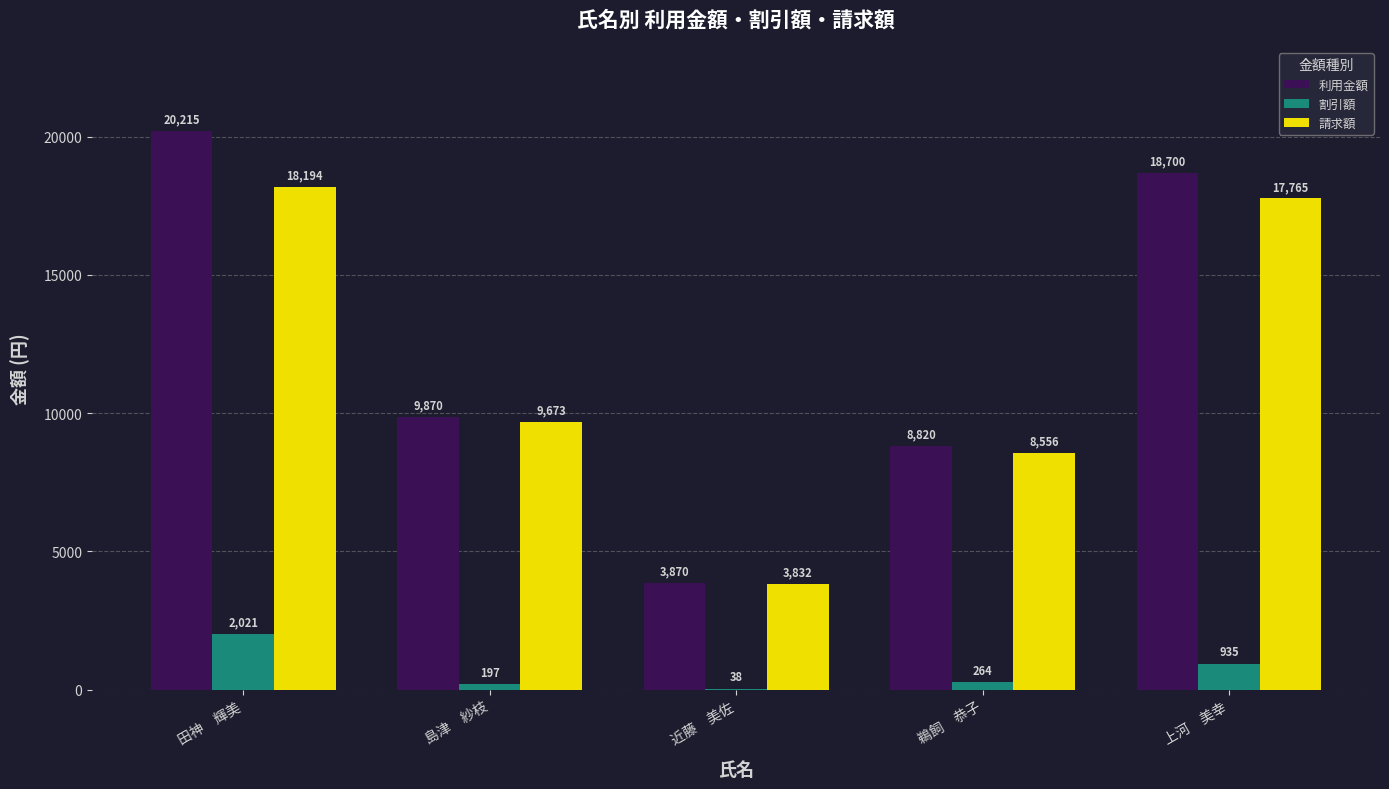

How many data points does each series have?

5